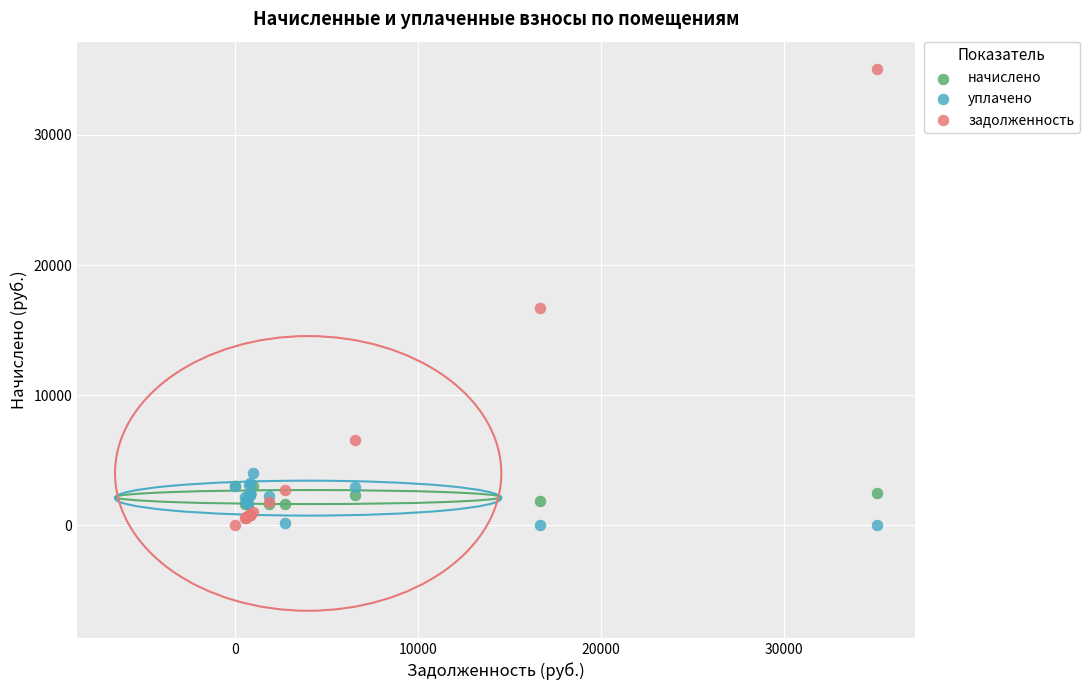

In the задолженность series, what Y value is closest to 17545?

16665.6